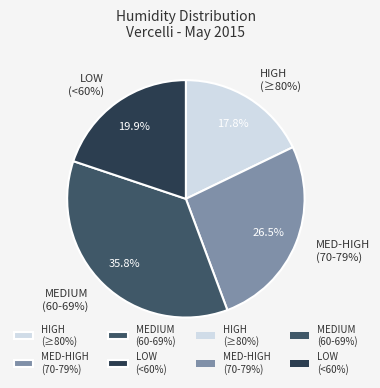

Does any single category account for the majority?

No